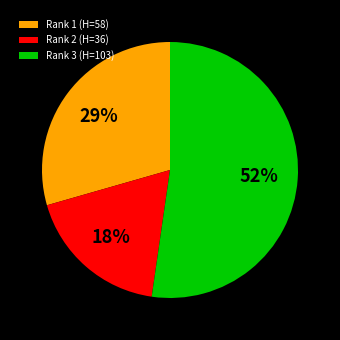

Which slice is the largest?

Rank 3 (H=103)